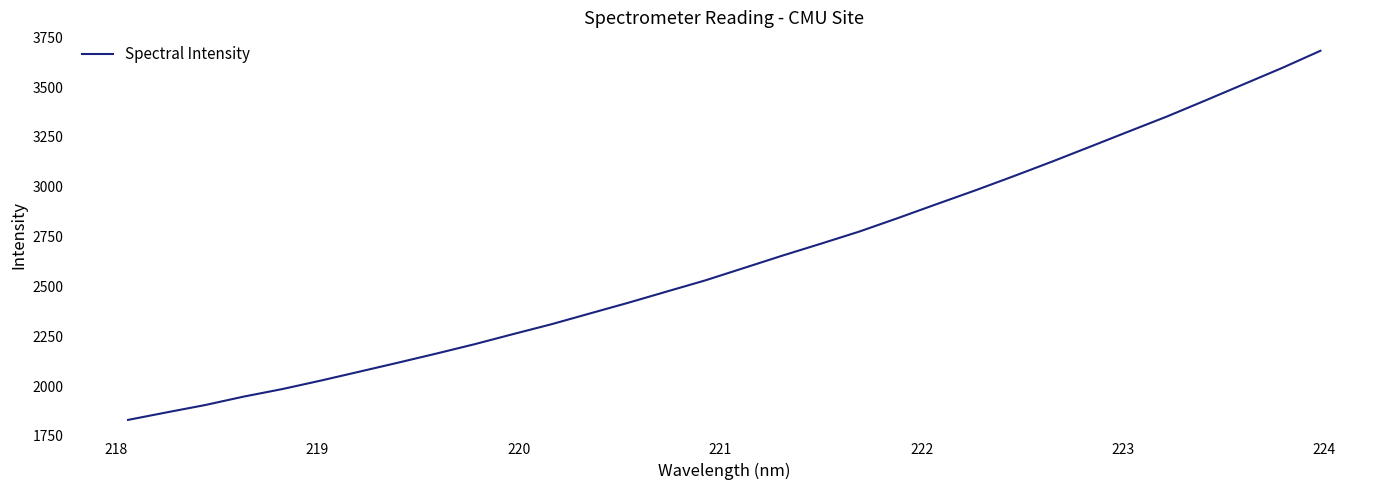

What is the greatest value displayed?

3682.1